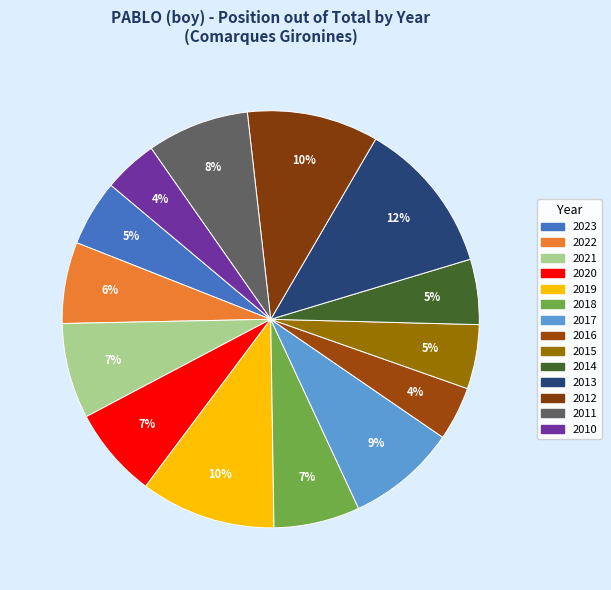

How many segments does this pie chart have?

14